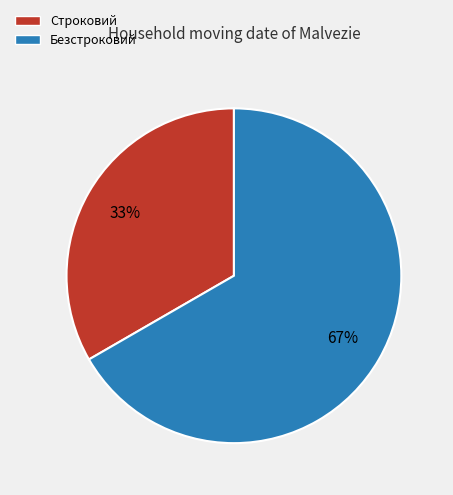

To the nearest percent, what is the average slice percentage?

50%